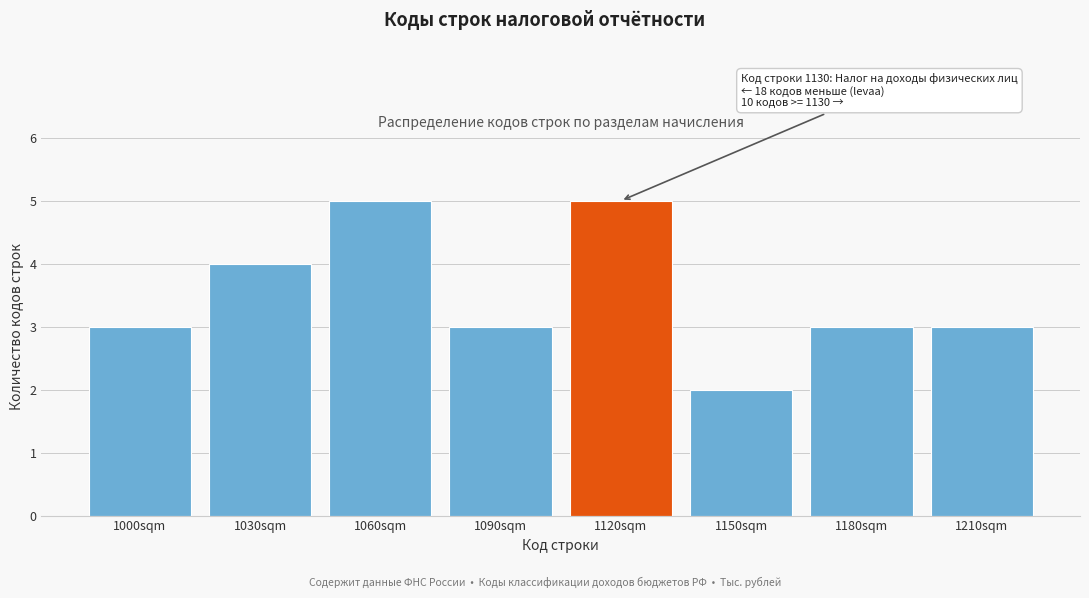

Reading left to right, extract all data points from this chart.

1000sqm=3	1030sqm=4	1060sqm=5	1090sqm=3	1120sqm=5	1150sqm=2	1180sqm=3	1210sqm=3